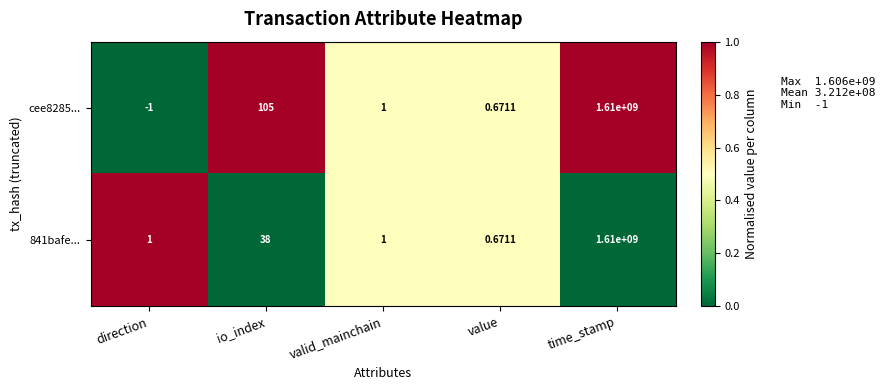

What is the total value across all series at valid_mainchain?

2.0